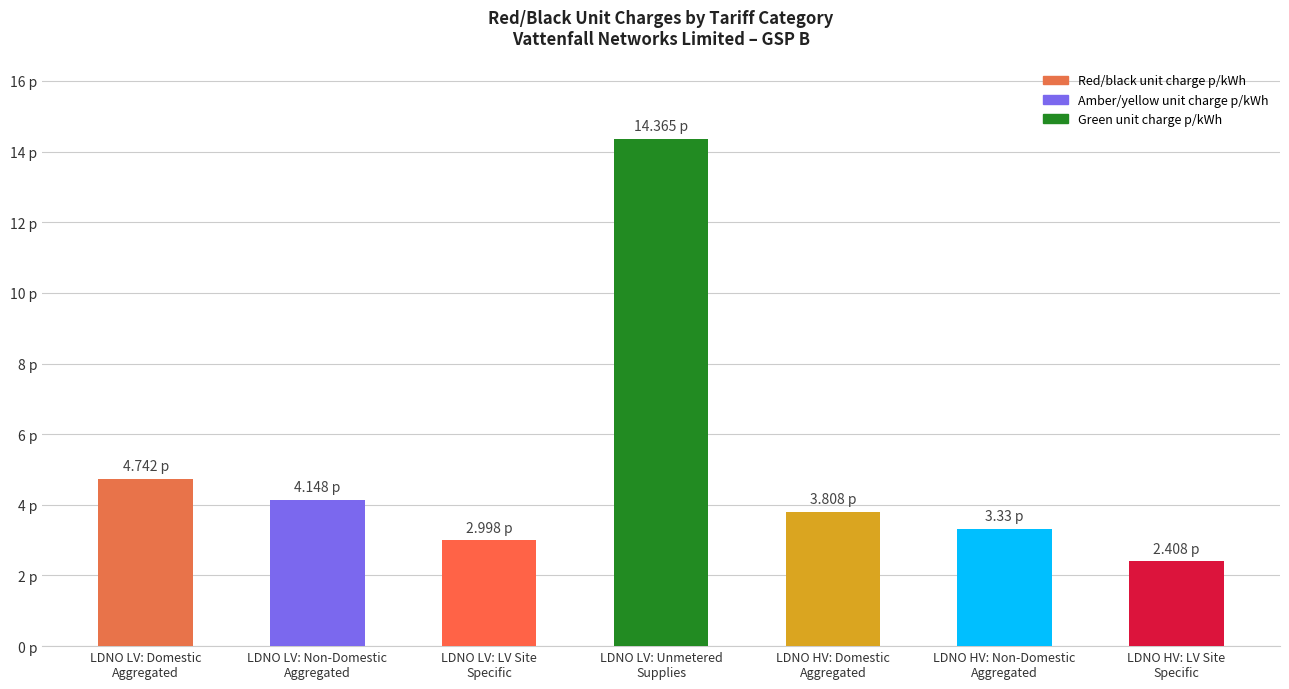

Reading right to left, extract all data points from this chart.

2.4	3.3	3.8	14.4	3.0	4.1	4.7